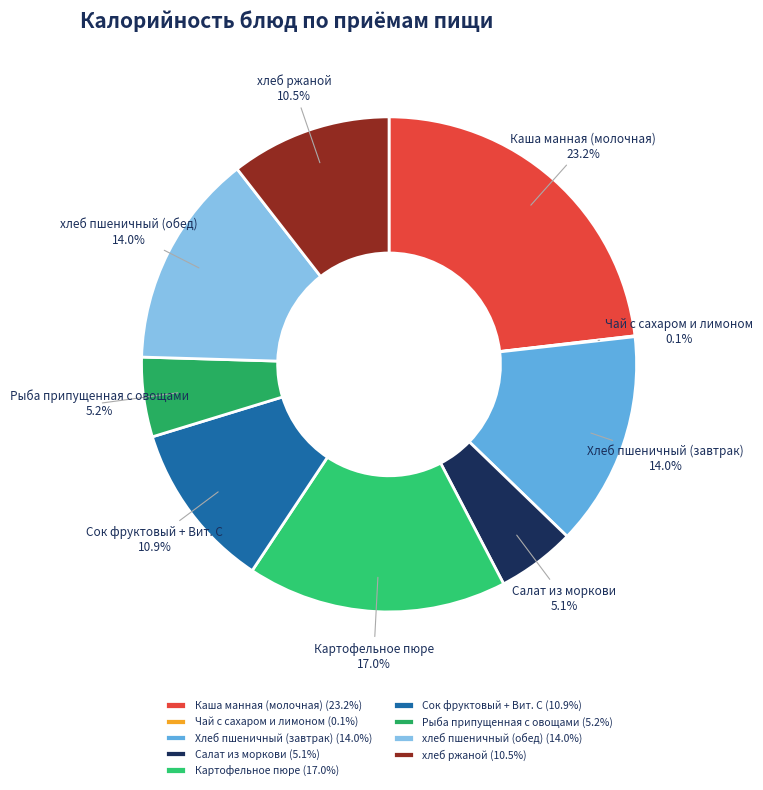

What portion of the pie excludes хлеб ржаной?

89.5%